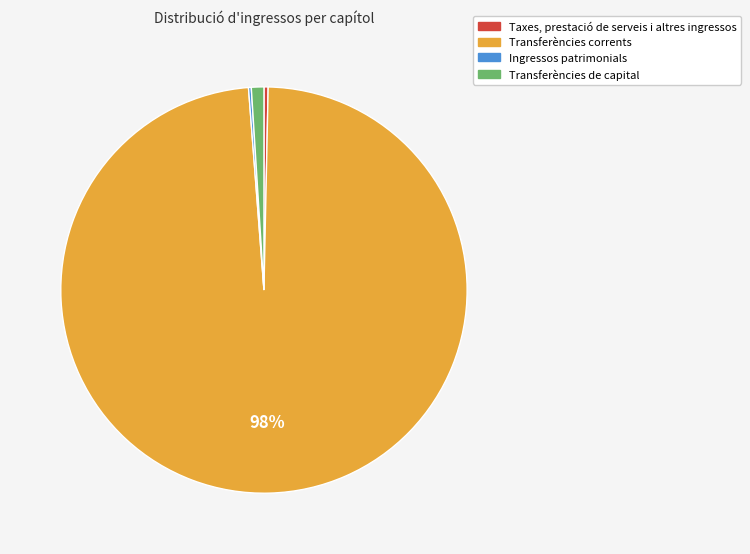

Which has a higher value, Transferències de capital or Taxes, prestació de serveis i altres ingressos?

Transferències de capital